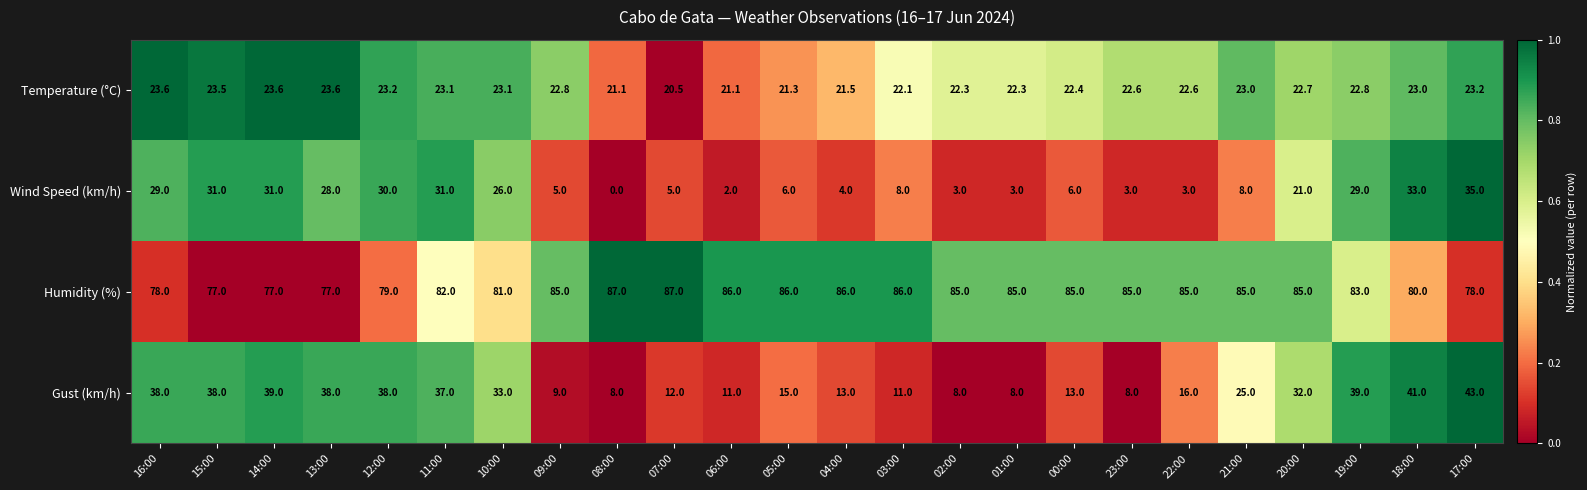

The Gust (km/h) series shows 5.3 at 08:00. True or false?

False